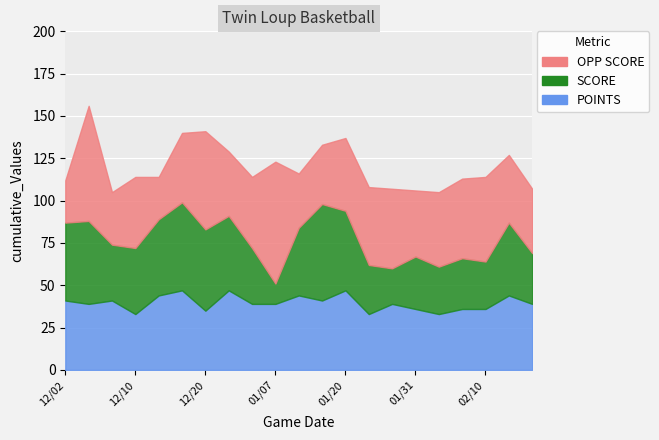

What is the lowest value of the SCORE series?

12